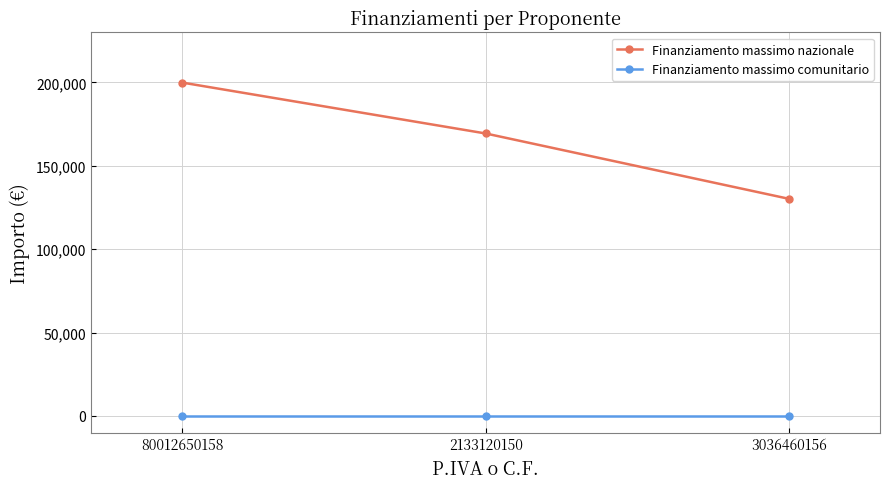

Read the Finanziamento massimo nazionale value at 80012650158.

199929.8